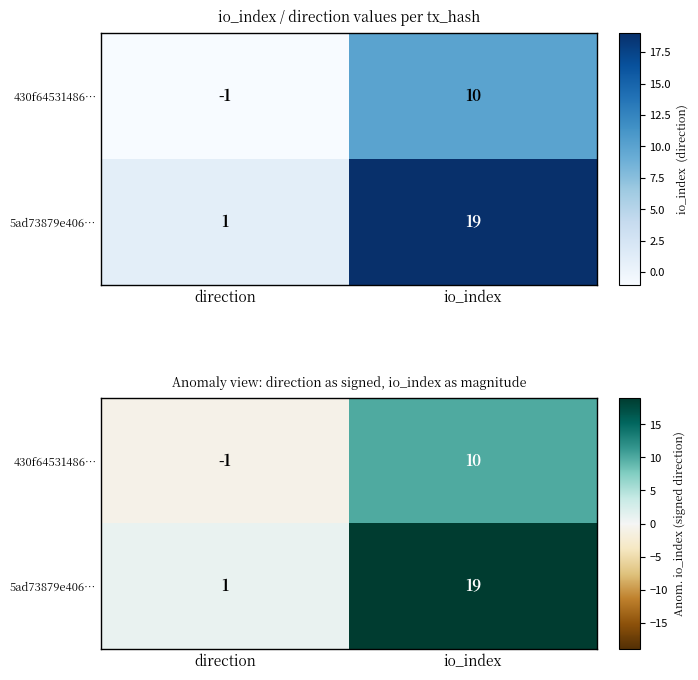

What is the sum of the 430f64531486… values at direction and io_index?

9